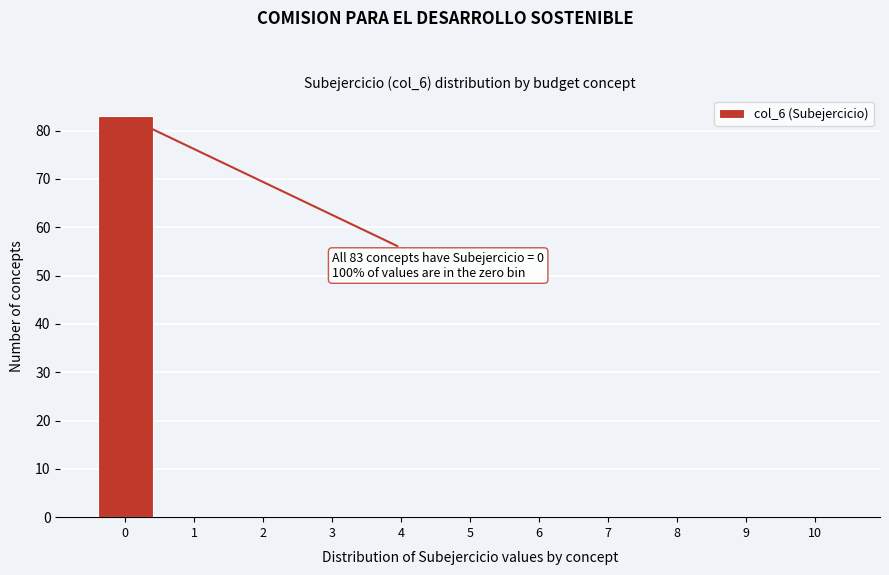

Reading right to left, list all the values displayed in this chart.

10=0	9=0	8=0	7=0	6=0	5=0	4=0	3=0	2=0	1=0	0=83